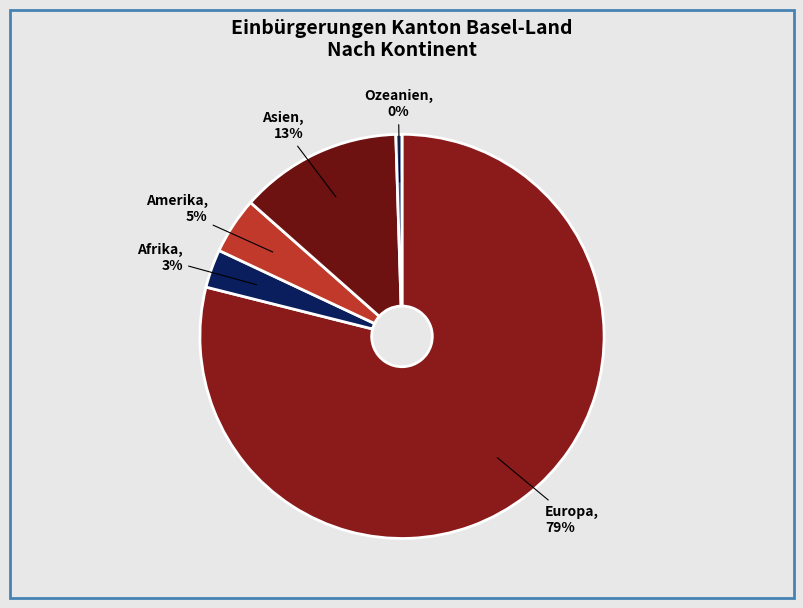

Which category has the smallest portion of the pie?

Ozeanien